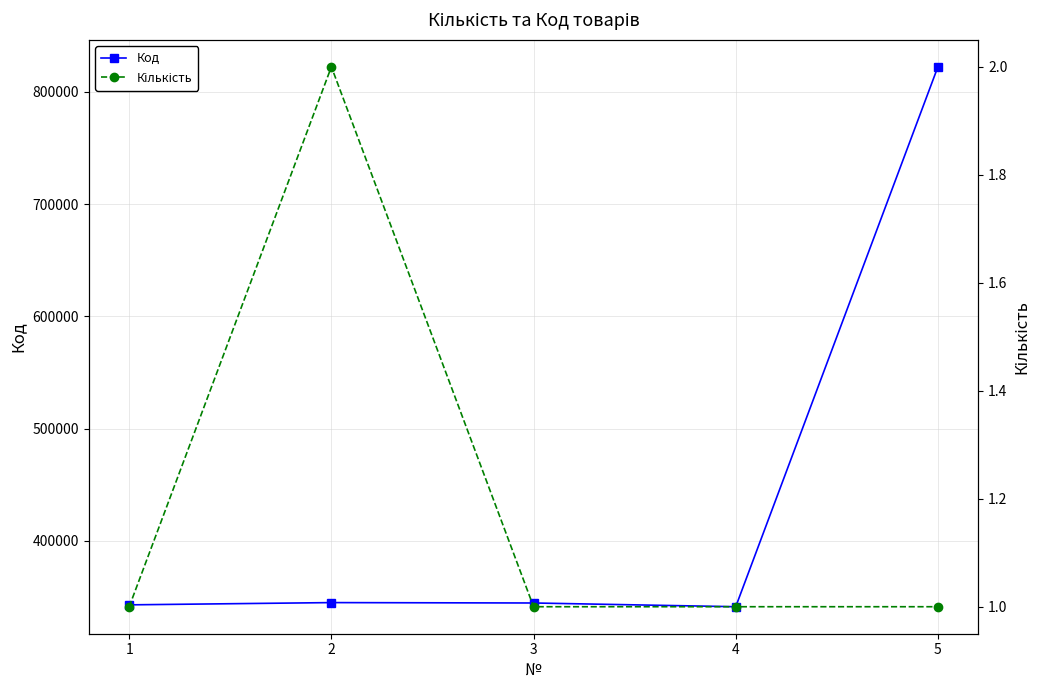

The value of Код at 4 is 532340. True or false?

False